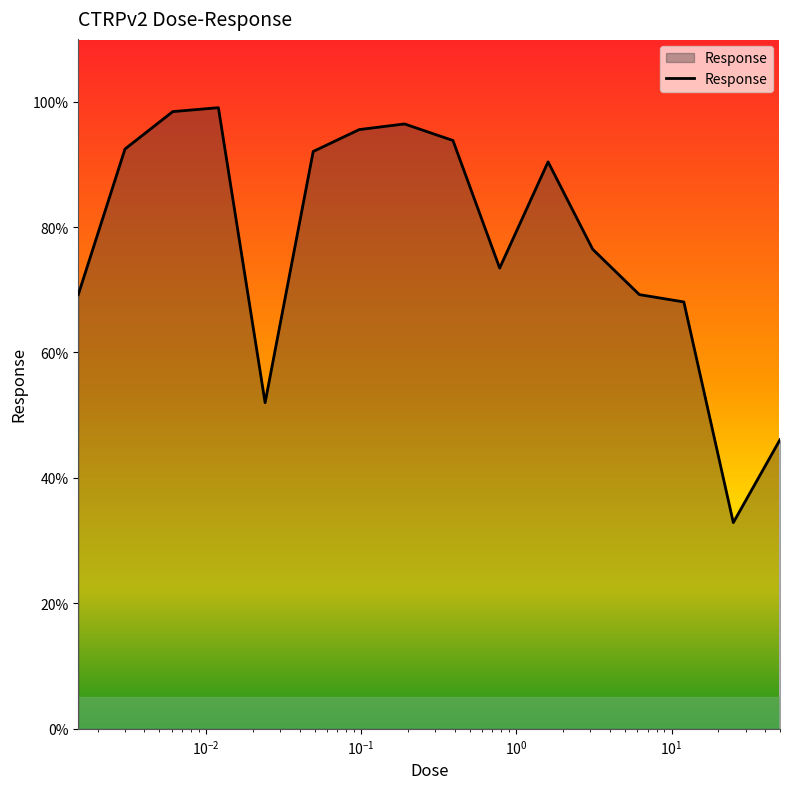

What is the difference between the maximum and second lowest values?

52.9